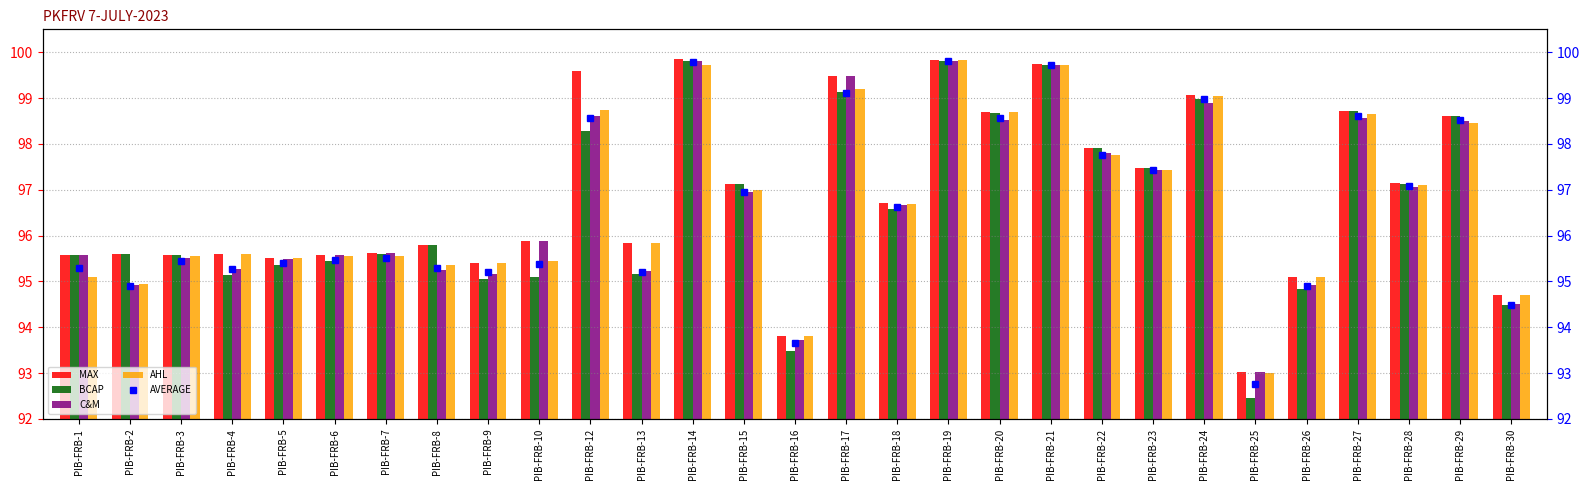

How many values in the AVERAGE series are below 95?

5